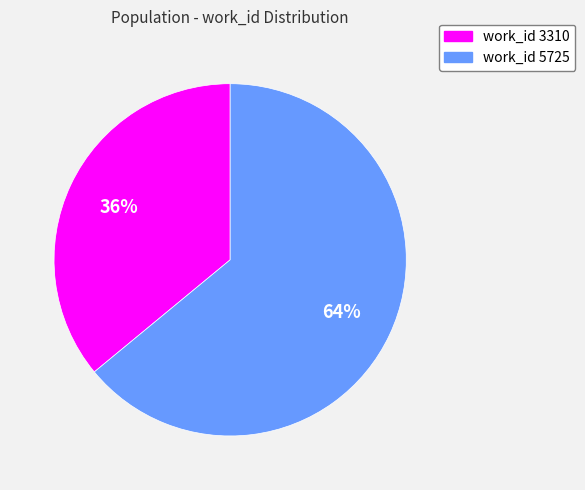

To the nearest percent, what is the difference between the work_id 3310 and work_id 5725 slice percentages?

28%